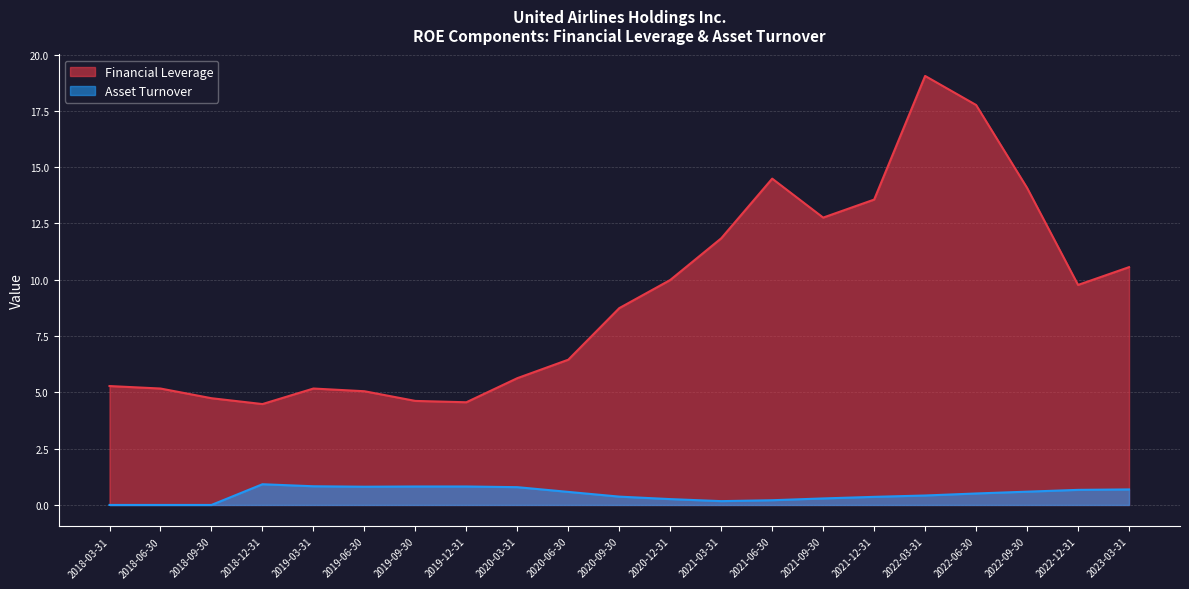

True or false: Financial Leverage and Asset Turnover intersect in this chart.

False